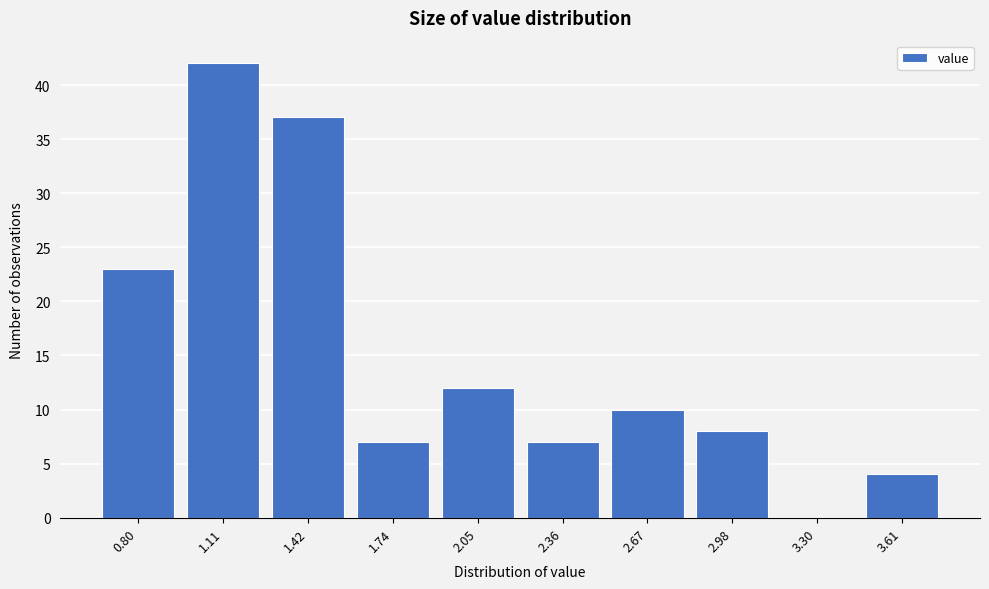

Reading right to left, extract all data points from this chart.

3.61=4	3.30=0	2.98=8	2.67=10	2.36=7	2.05=12	1.74=7	1.42=37	1.11=42	0.80=23